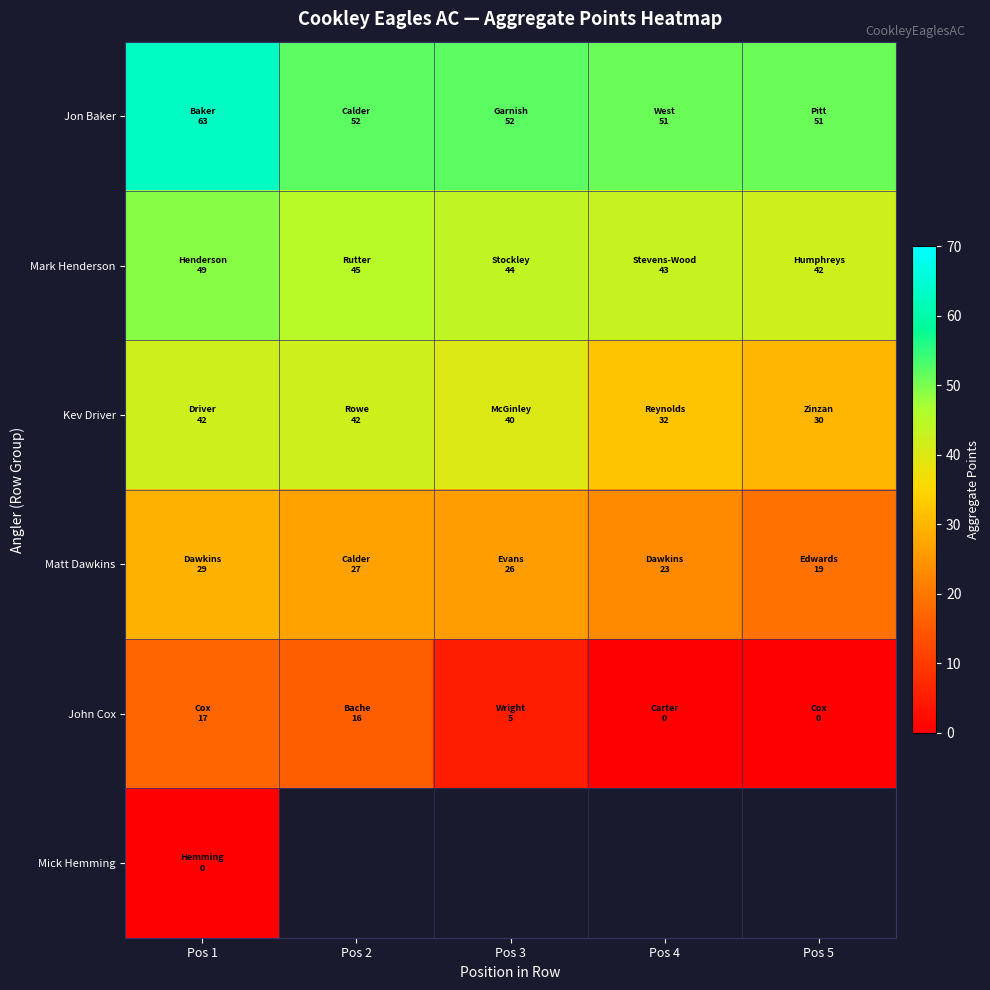

How many Mark Henderson values are between 43 and 45?

3